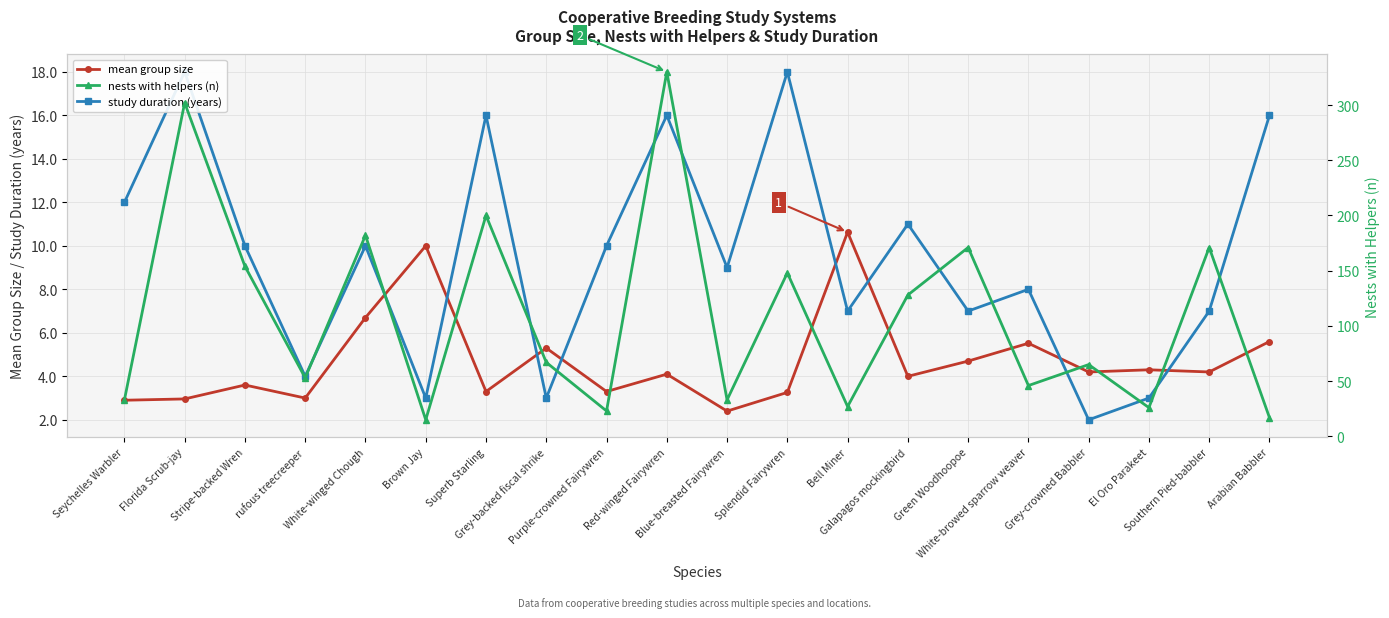

Is the value of study duration (years) at Bell Miner greater than the value of mean group size at Southern Pied-babbler?

Yes